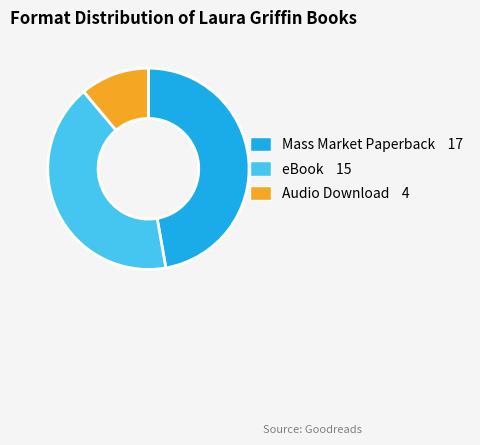

Rank the categories by value from lowest to highest.

Audio Download, eBook, Mass Market Paperback